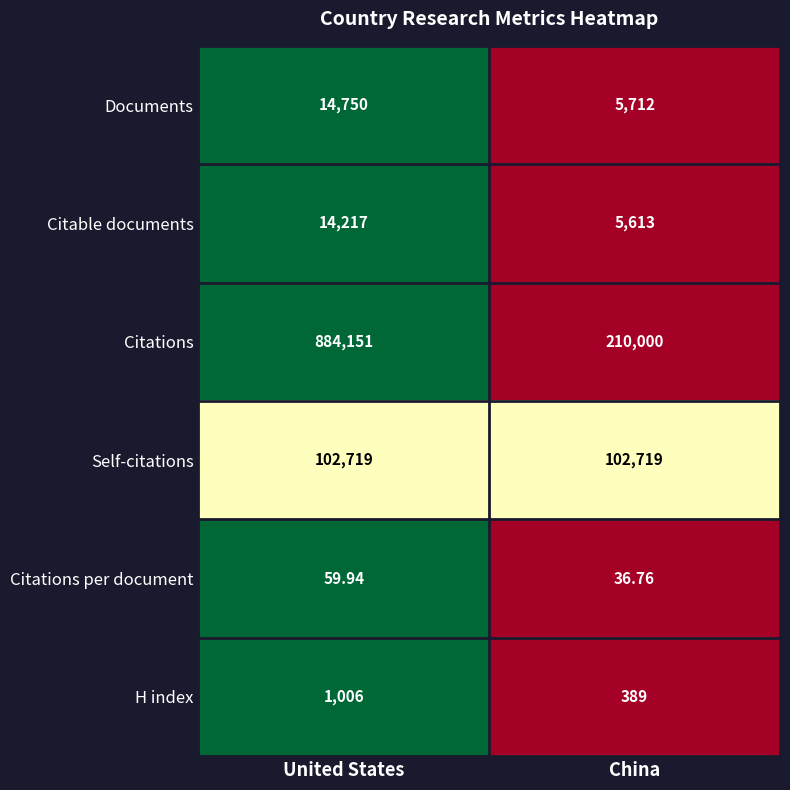

Which series has the widest spread of values?

Citations